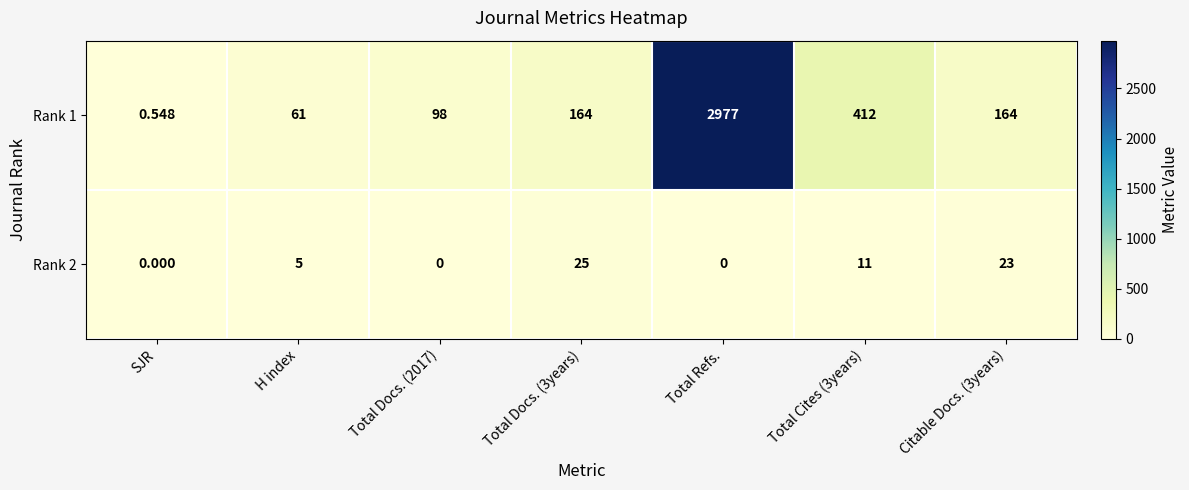

At which label does Rank 1 reach its minimum?

SJR